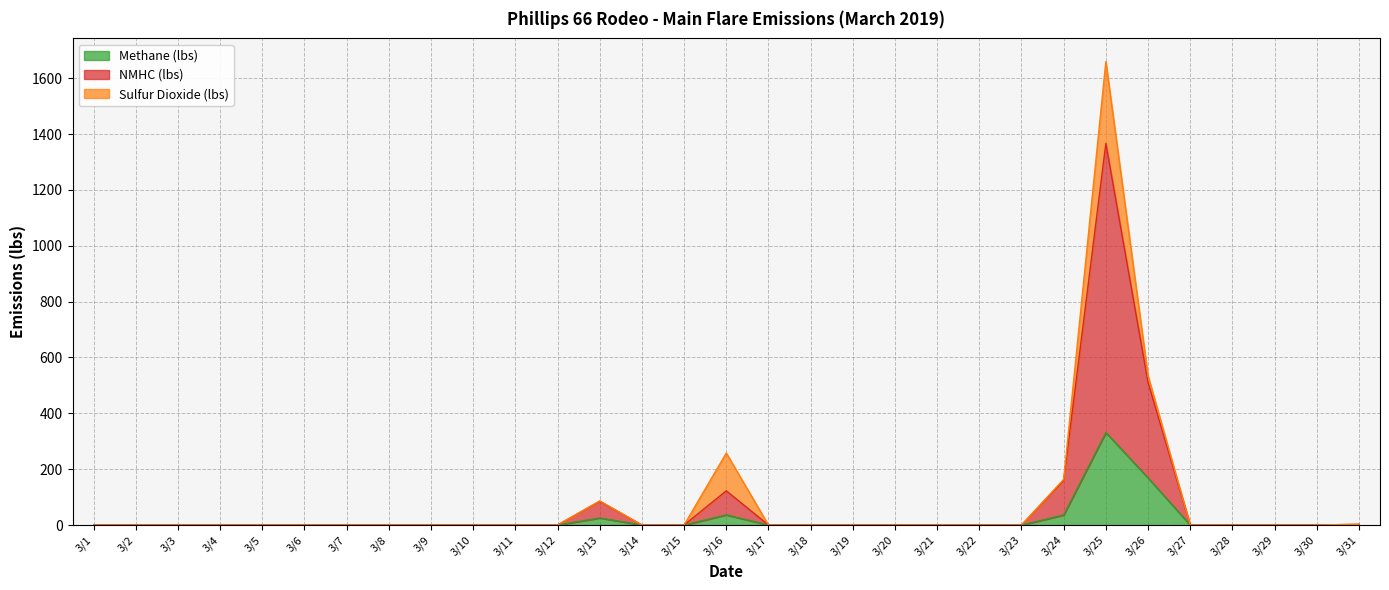

Which category has the highest value in the Methane (lbs) series?

3/25